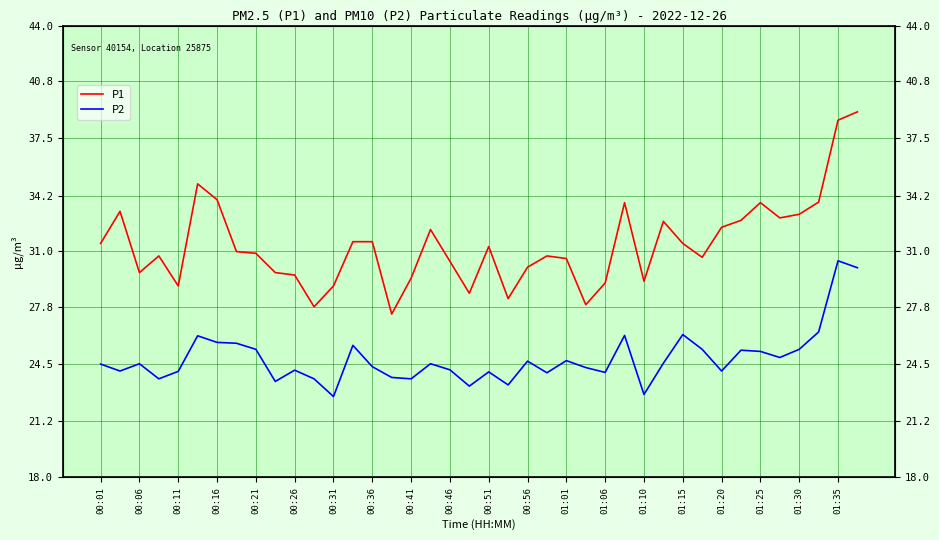

The value of P1 at 00:01 is 46.6. True or false?

False